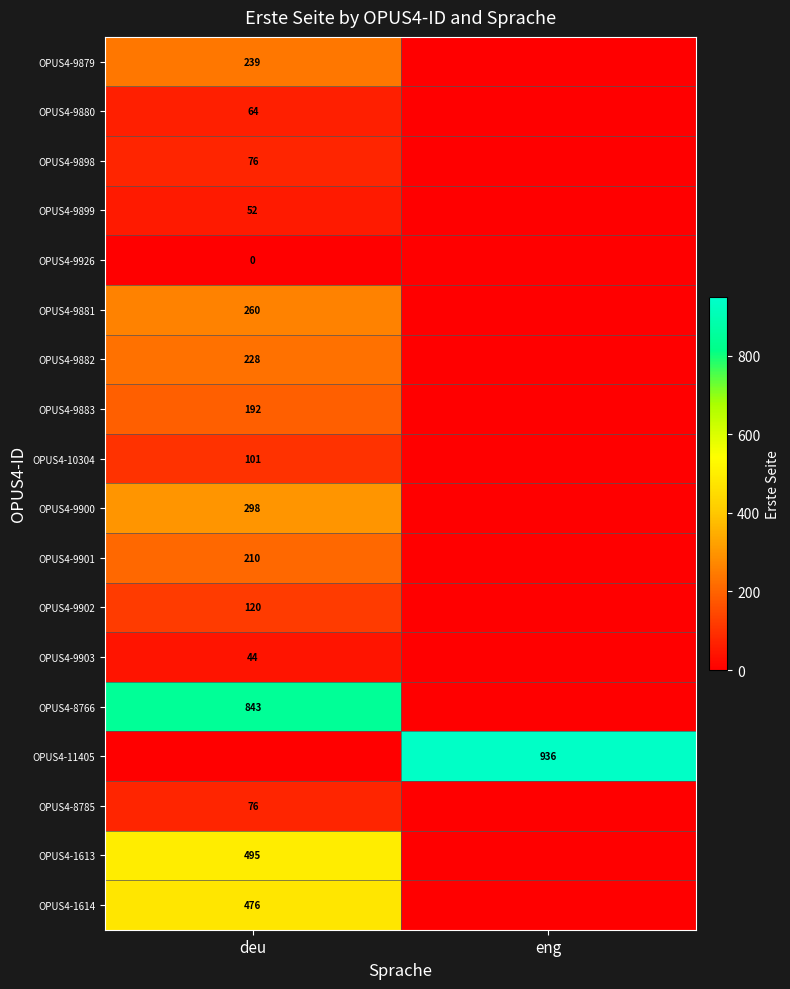

Is it true that OPUS4-9883 equals 192 at deu?

True